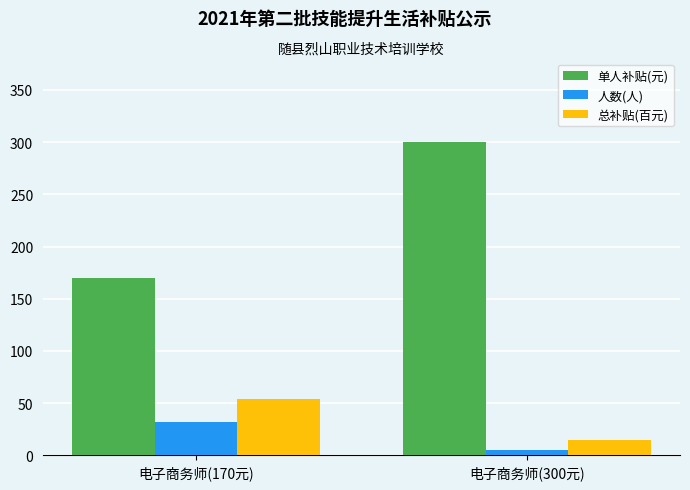

Which category has the highest value across all series?

电子商务师(300元)